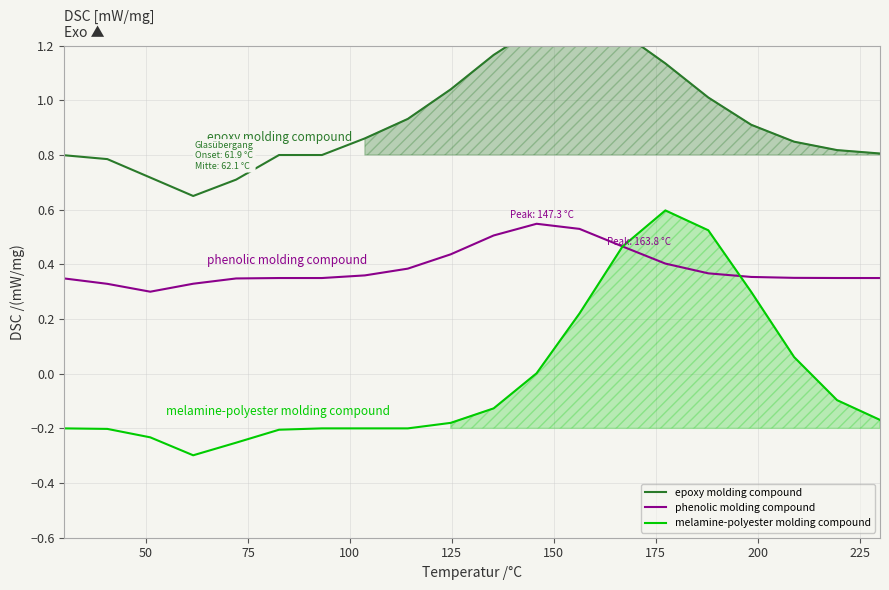

What is the value of the phenolic molding compound point at the 15th from the left?

0.4